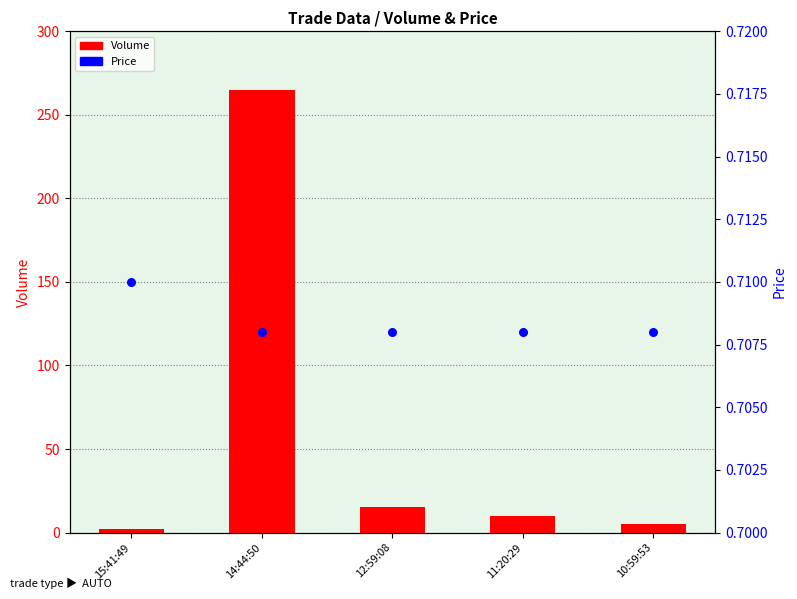

What are all the series names shown in the legend?

Volume, Price